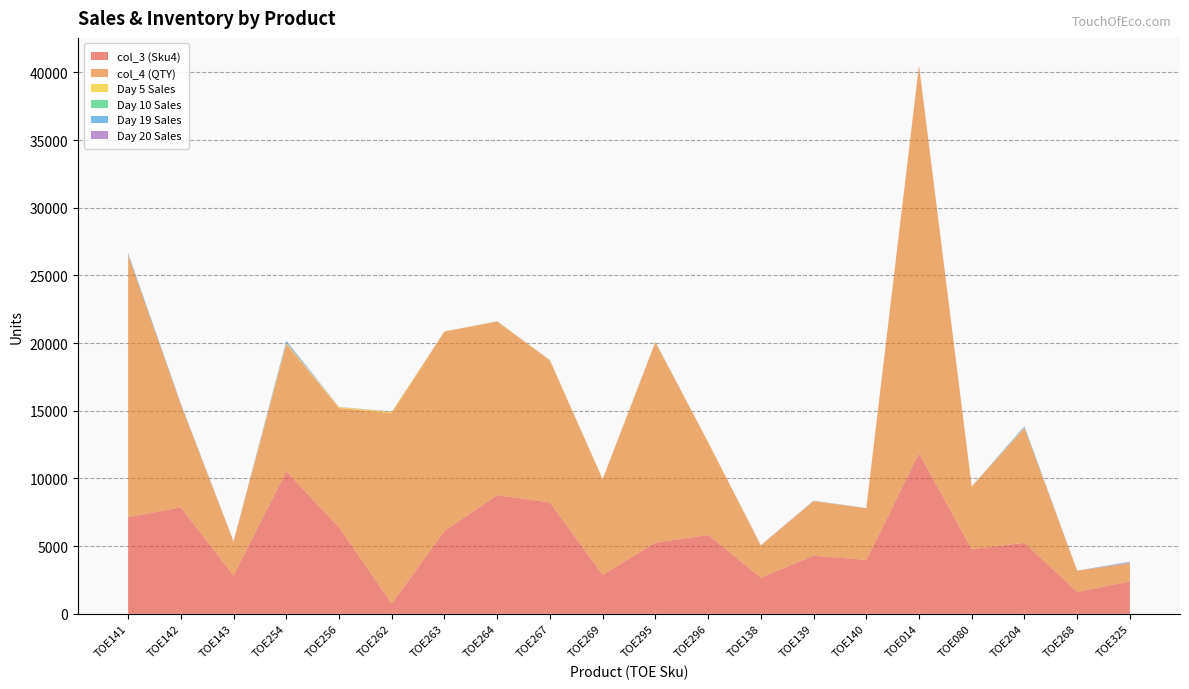

Reading left to right, what are all the values shown in this chart?

col_3 (Sku4): TOE141=7141	TOE142=7865	TOE143=2825	TOE254=10523	TOE256=6387	TOE262=760	TOE263=6127	TOE264=8763	TOE267=8228	TOE269=2880	TOE295=5255	TOE296=5829	TOE138=2674	TOE139=4292	TOE140=3986	TOE014=11858	TOE080=4776	TOE204=5242	TOE268=1628	TOE325=2385
col_4 (QTY): TOE141=19376	TOE142=7600	TOE143=2505	TOE254=9402	TOE256=8814	TOE262=14057	TOE263=14728	TOE264=12820	TOE267=10471	TOE269=7059	TOE295=14791	TOE296=6843	TOE138=2374	TOE139=4031	TOE140=3812	TOE014=28637	TOE080=4621	TOE204=8485	TOE268=1555	TOE325=1348
Day 5 Sales: TOE141=3	TOE142=4	TOE143=3	TOE254=79	TOE256=71	TOE262=92	TOE263=6	TOE264=23	TOE267=40	TOE269=10	TOE295=24	TOE296=15	TOE138=10	TOE139=7	TOE140=3	TOE014=0	TOE080=12	TOE204=20	TOE268=2	TOE325=9
Day 10 Sales: TOE141=0	TOE142=0	TOE143=0	TOE254=0	TOE256=0	TOE262=0	TOE263=0	TOE264=0	TOE267=0	TOE269=0	TOE295=0	TOE296=0	TOE138=0	TOE139=0	TOE140=0	TOE014=0	TOE080=0	TOE204=0	TOE268=0	TOE325=0
Day 19 Sales: TOE141=111	TOE142=46	TOE143=4	TOE254=123	TOE256=7	TOE262=1	TOE263=0	TOE264=3	TOE267=2	TOE269=0	TOE295=13	TOE296=1	TOE138=9	TOE139=10	TOE140=4	TOE014=0	TOE080=1	TOE204=85	TOE268=4	TOE325=49
Day 20 Sales: TOE141=18	TOE142=14	TOE143=14	TOE254=44	TOE256=6	TOE262=25	TOE263=2	TOE264=8	TOE267=20	TOE269=1	TOE295=14	TOE296=4	TOE138=6	TOE139=15	TOE140=4	TOE014=24	TOE080=2	TOE204=21	TOE268=0	TOE325=53